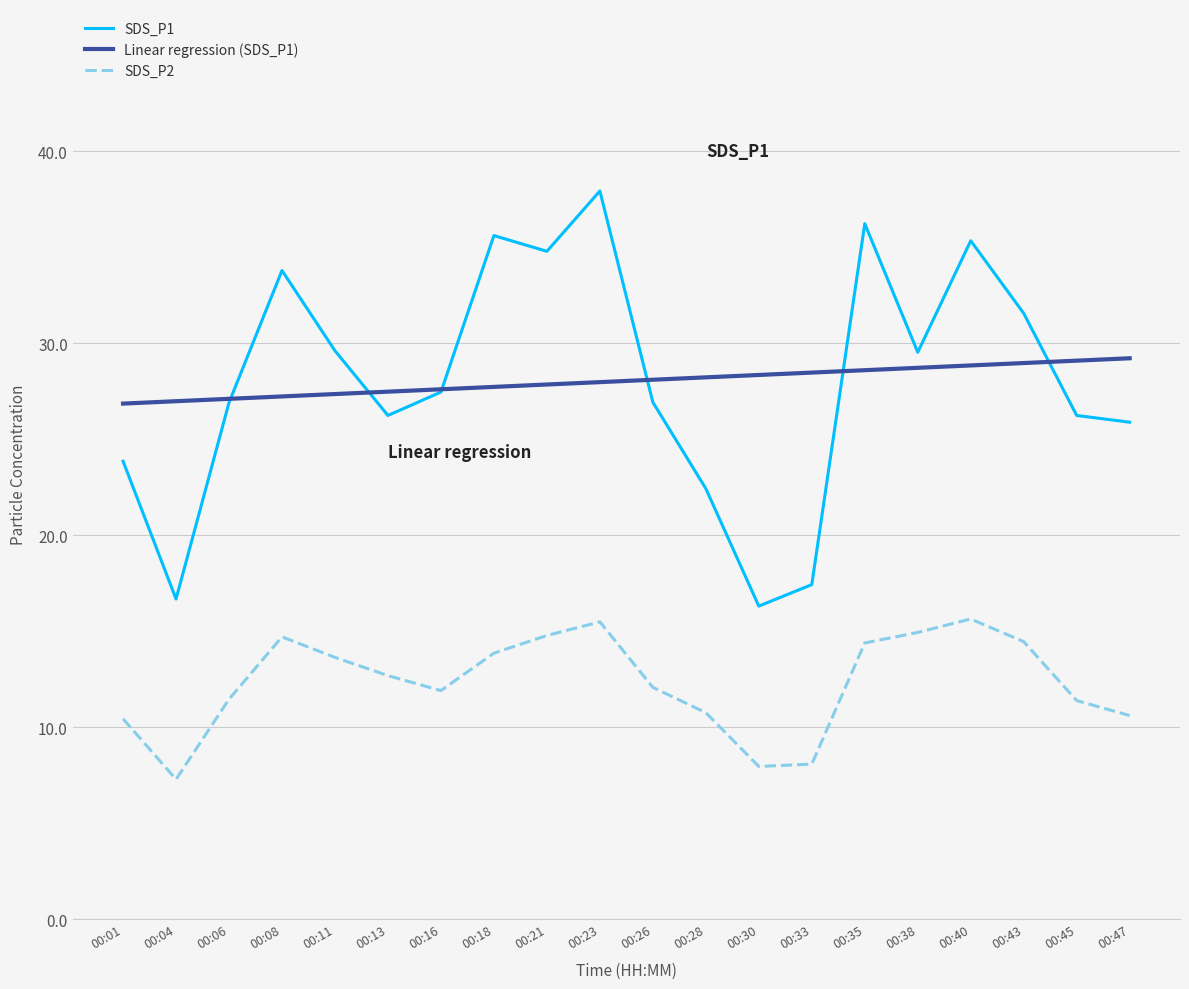

What is the minimum value shown in the chart?

7.3